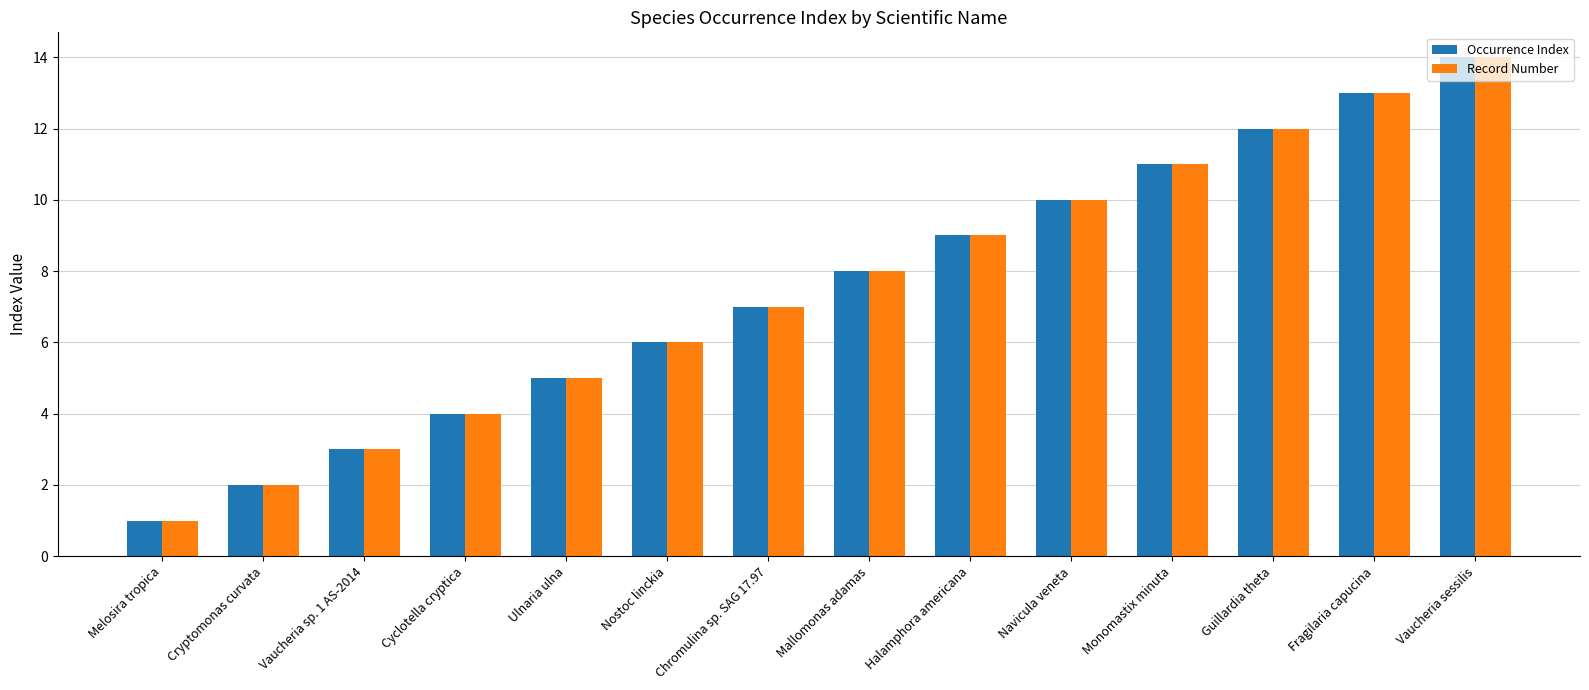

Reading right to left, transcribe all the data shown in this chart.

Occurrence Index: 14	13	12	11	10	9	8	7	6	5	4	3	2	1
Record Number: 14	13	12	11	10	9	8	7	6	5	4	3	2	1